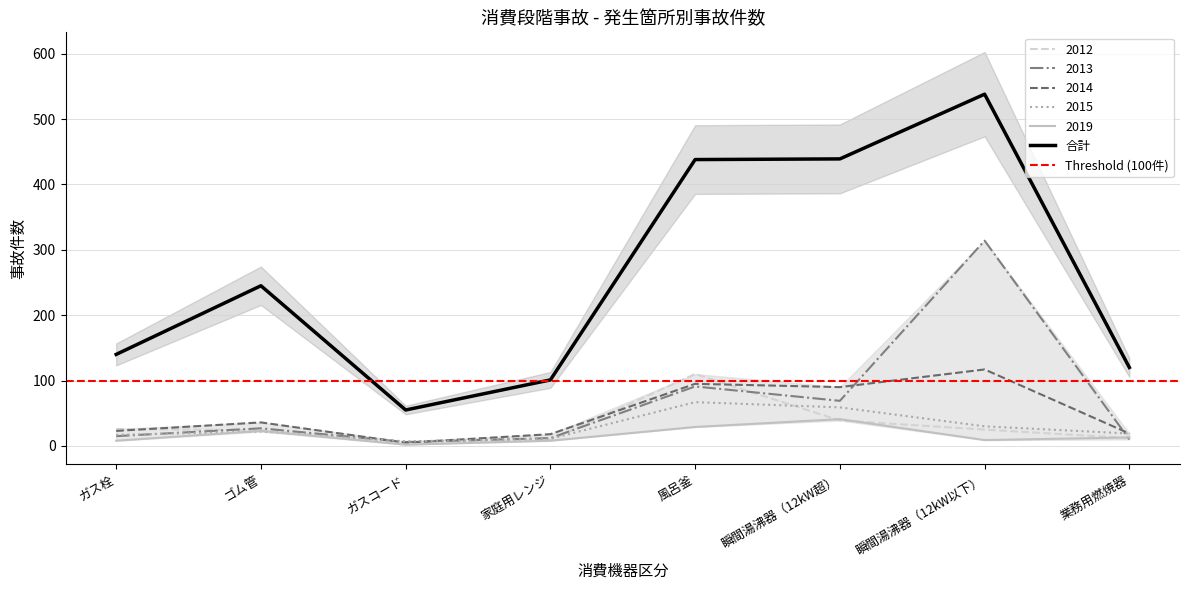

The 2013 series shows 27 at ゴム管. True or false?

True